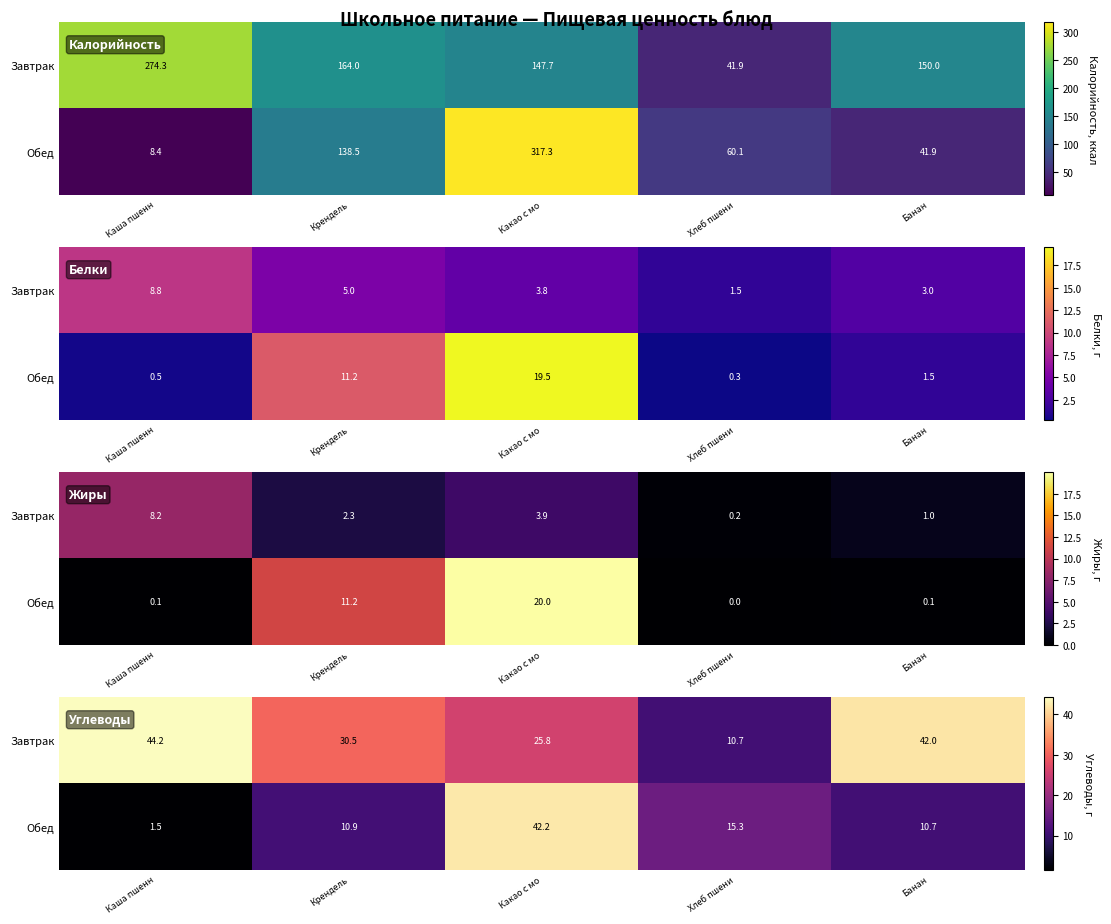

What is the difference between the Завтрак values at Какао с мо and Каша пшенн?

18.4